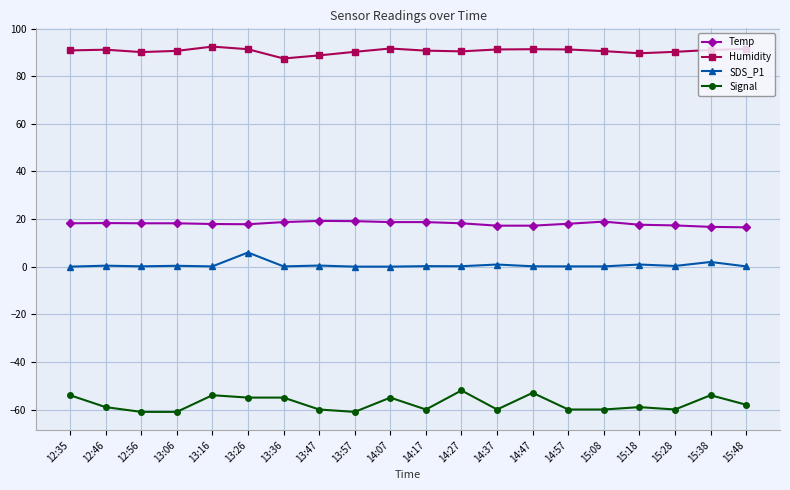

What is the label of the 7th point from the right?

14:47